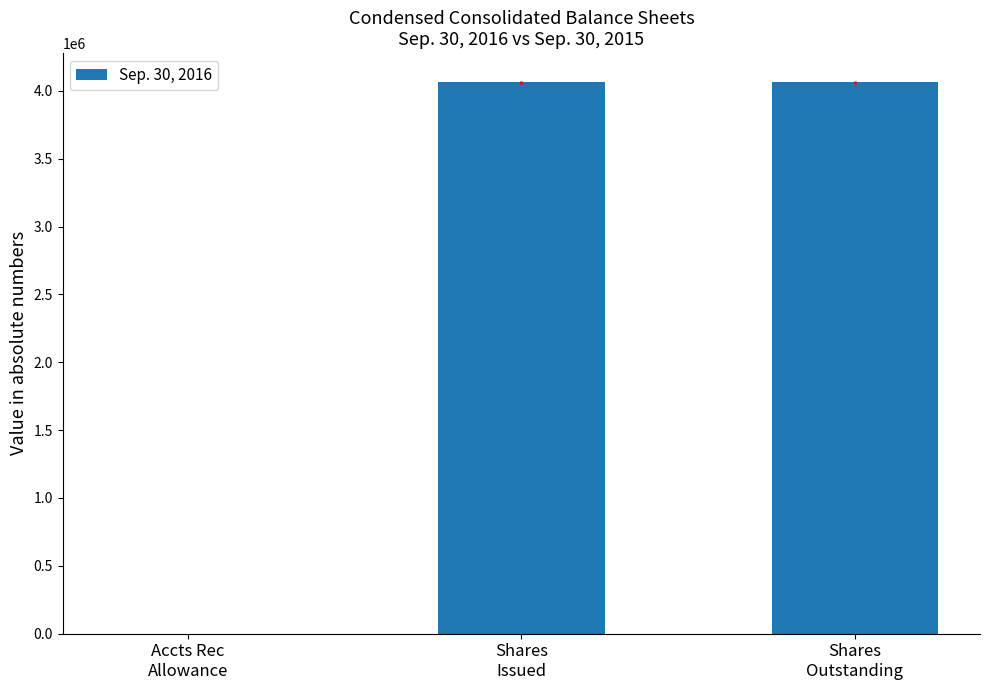

What is the greatest value displayed?

4063837